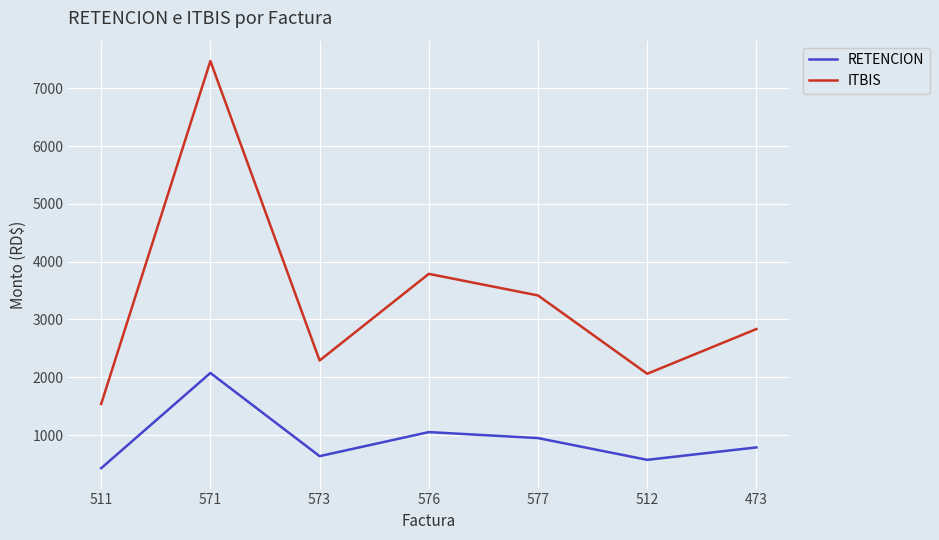

True or false: RETENCION has a value of 1296.3 at 577.

False